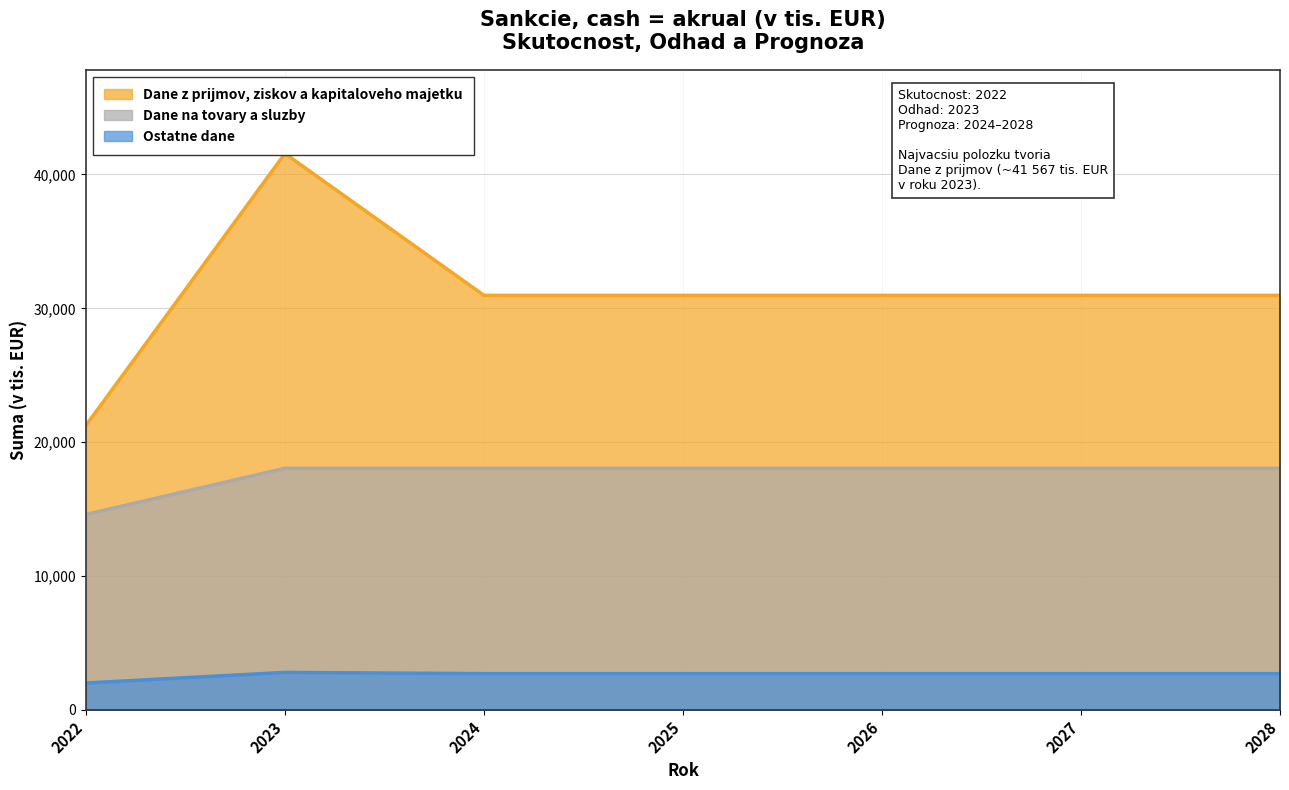

What is the value of the Dane na tovary a sluzby point at the 5th from the left?

18052.0